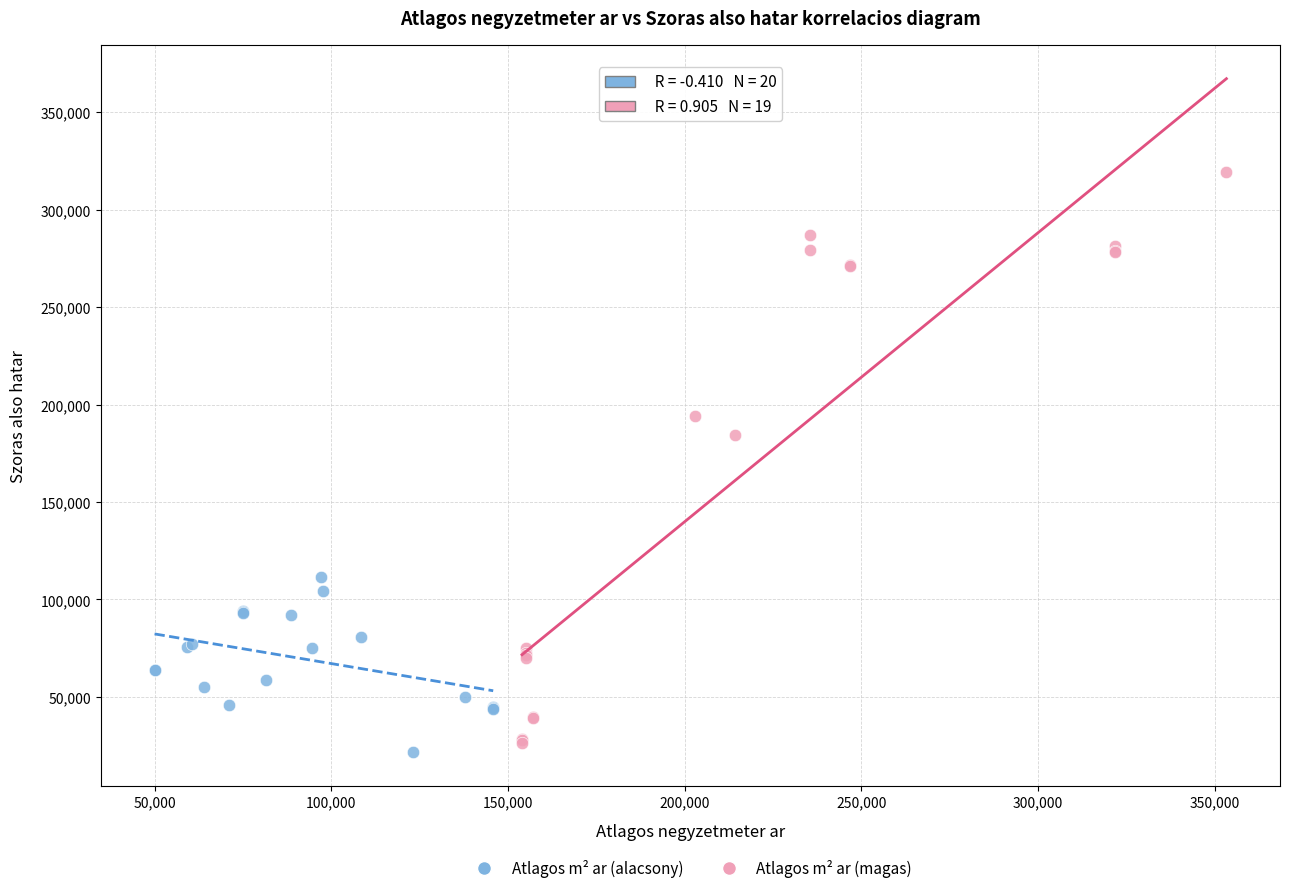

Which series contains the lowest Y value?

Atlagos m² ar (alacsony)